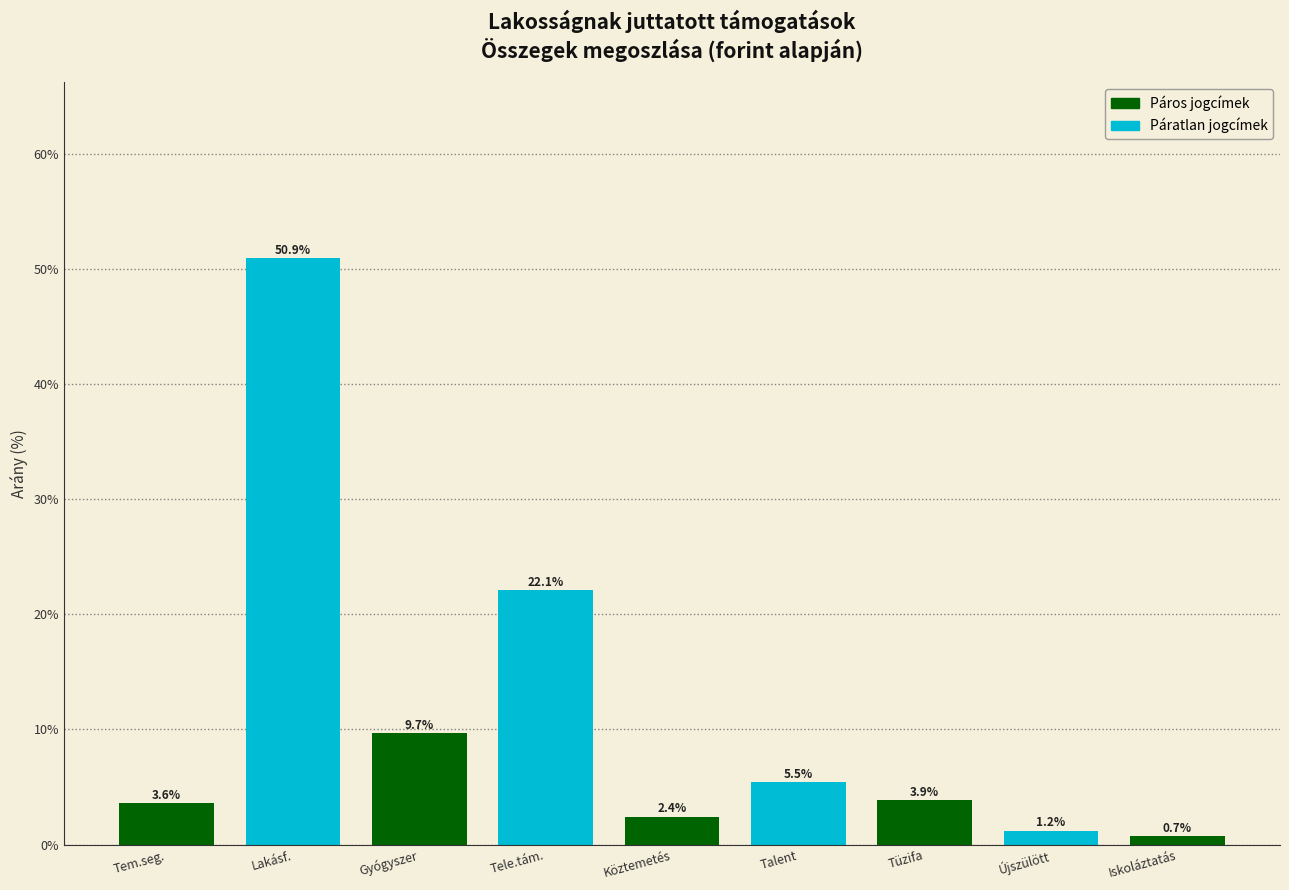

Reading right to left, list all the values displayed in this chart.

Iskoláztatás=0.7	Újszülött=1.2	Tüzifa=3.9	Talent=5.5	Köztemetés=2.4	Tele.tám.=22.1	Gyógyszer=9.7	Lakásf.=50.9	Tem.seg.=3.6